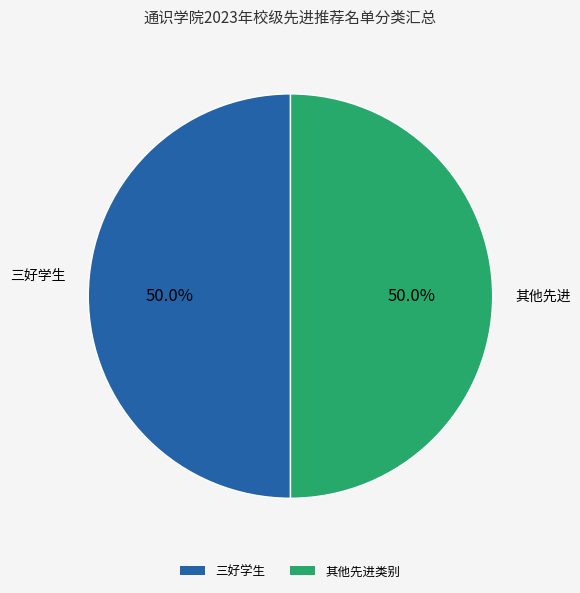

How many segments does this pie chart have?

2